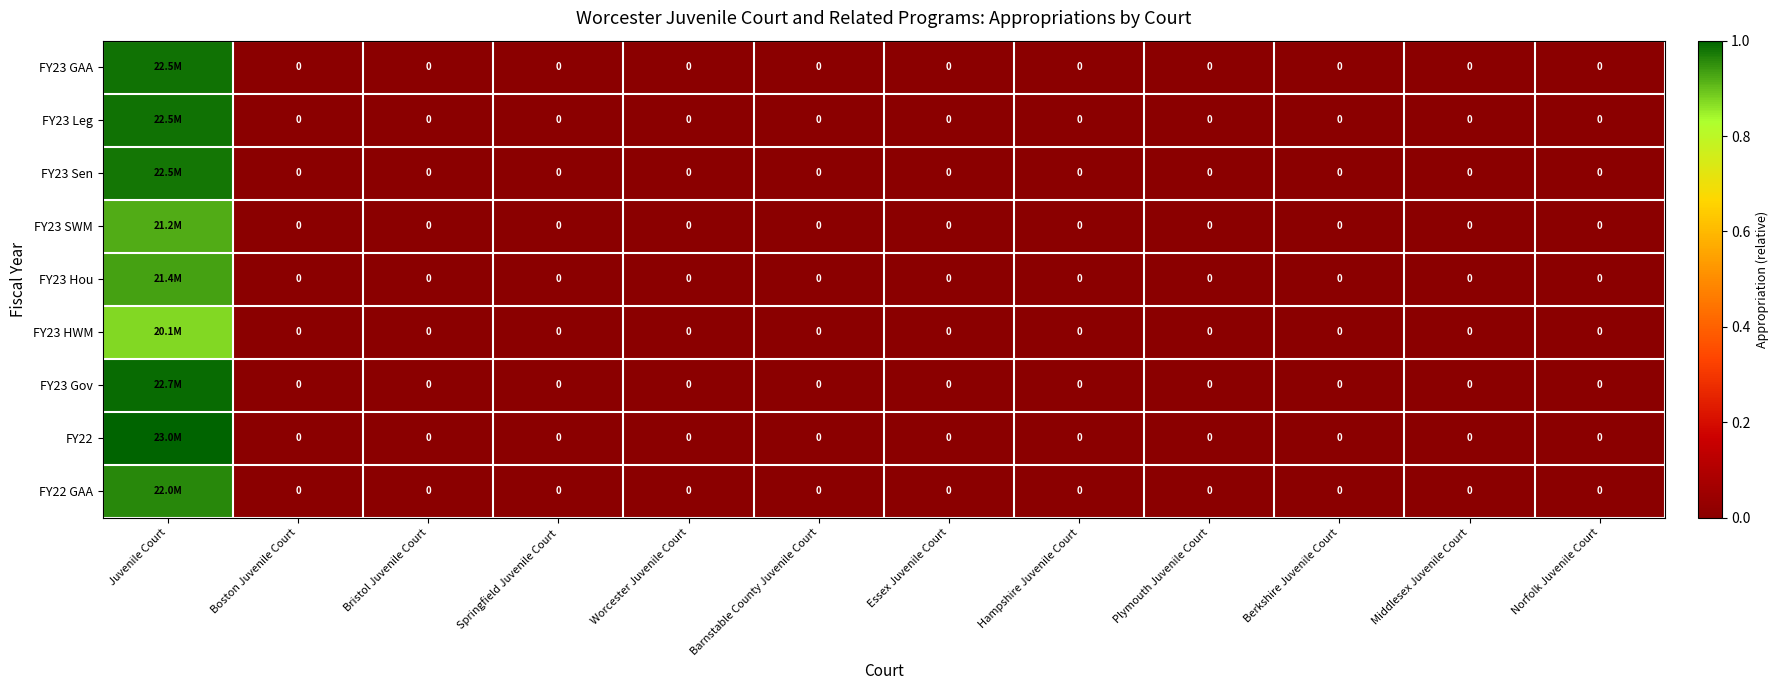

True or false: FY23 GAA has a value of -0.4 at Barnstable County Juvenile Court.

False